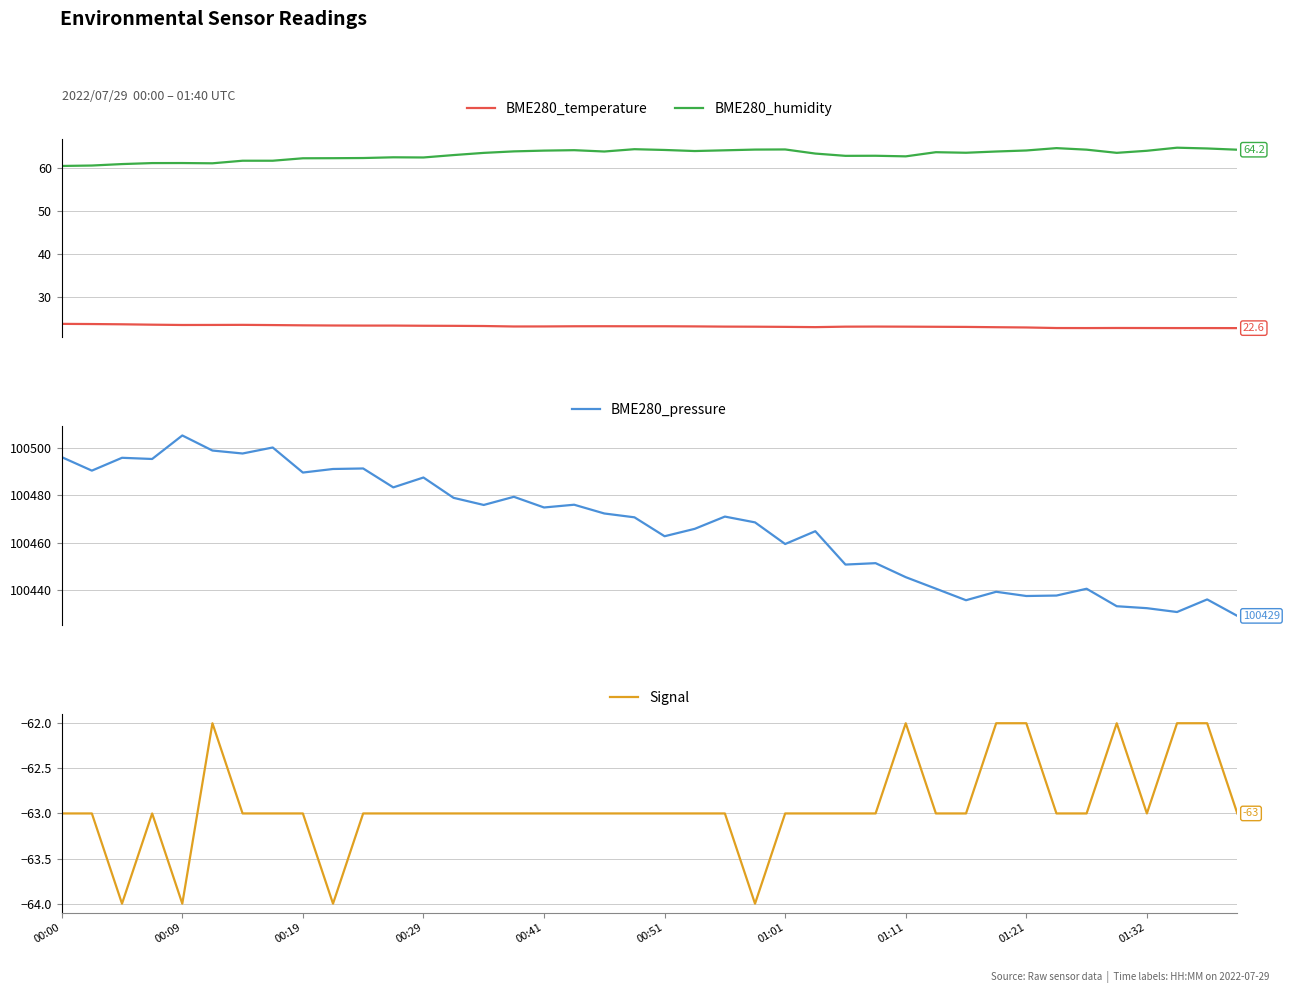

True or false: Signal and BME280_pressure intersect in this chart.

False